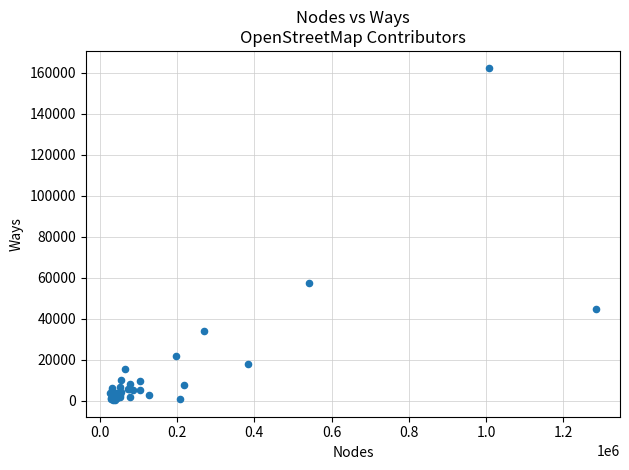

What Y value in the scatter plot is closest to 81369?

57404